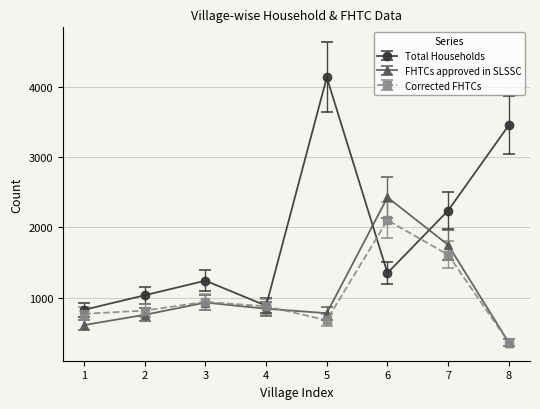

The value of FHTCs approved in SLSSC at 5 is 545. True or false?

False